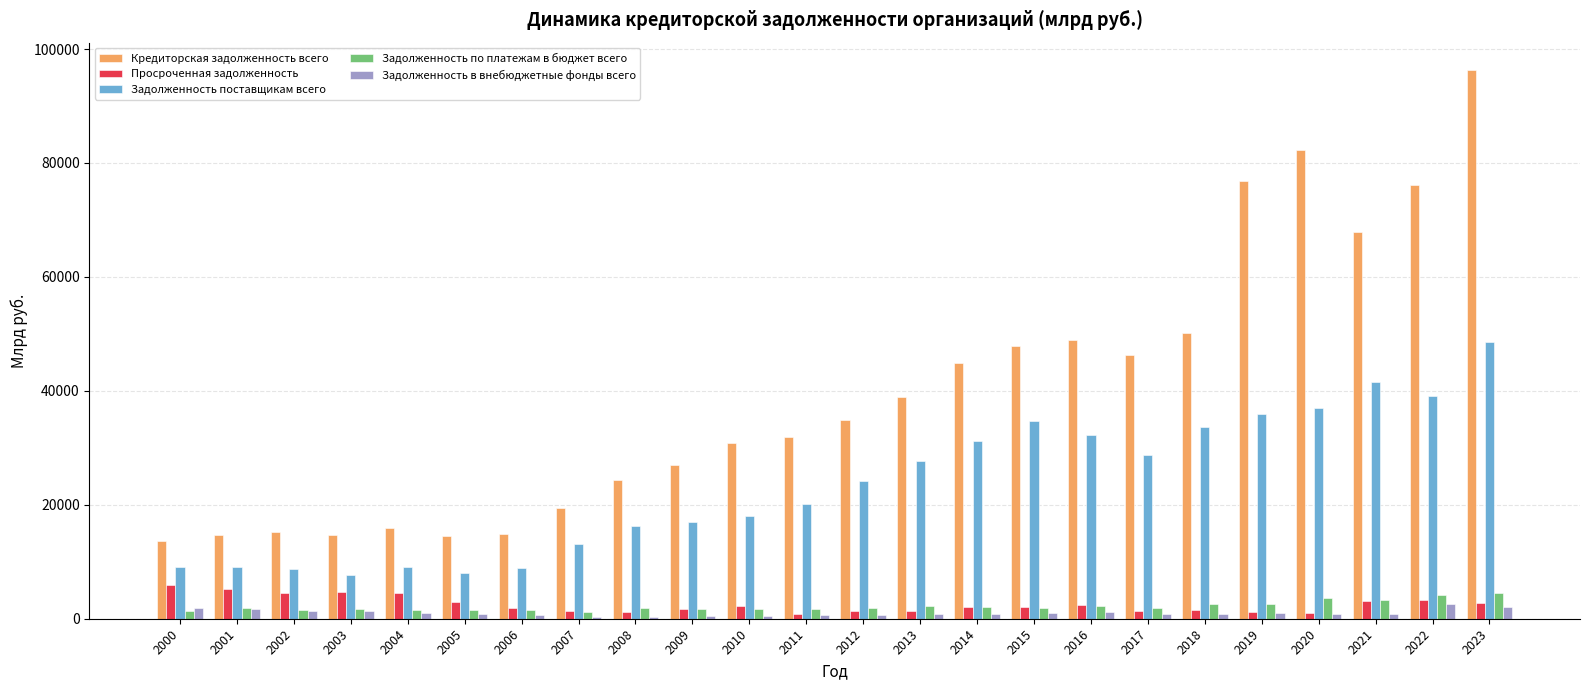

How many groups of bars are there?

24